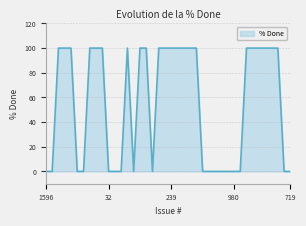

Reading left to right, extract all data points from this chart.

0	0	100	100	100	0	0	100	100	100	0	0	0	100	0	100	100	0	100	100	100	100	100	100	100	0	0	0	0	0	0	0	100	100	100	100	100	100	0	0